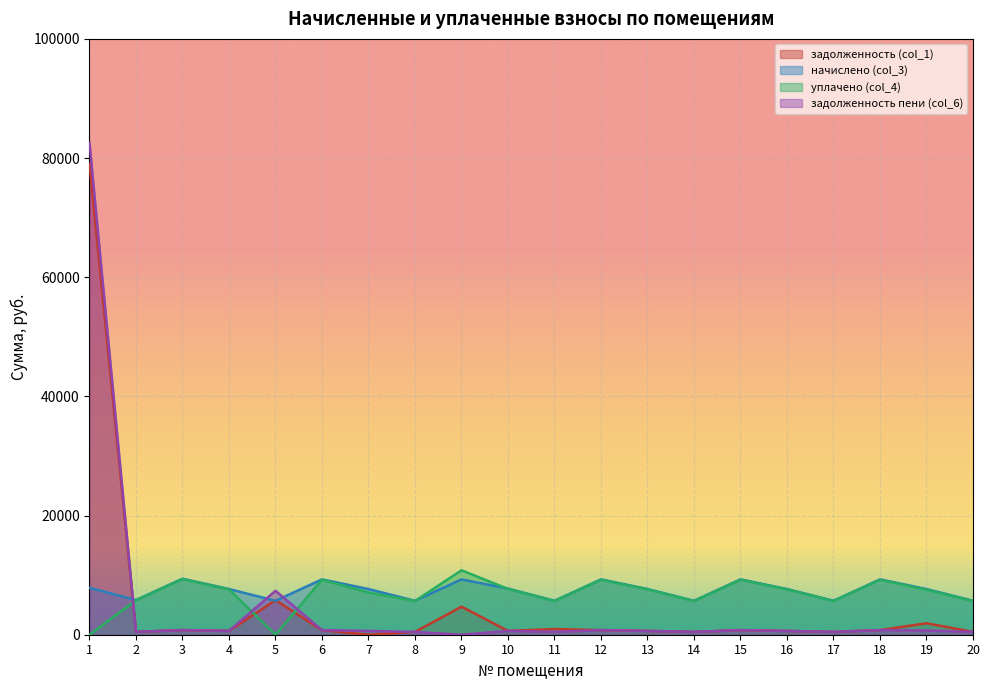

What is the maximum value for задолженность (col_1)?

79036.7